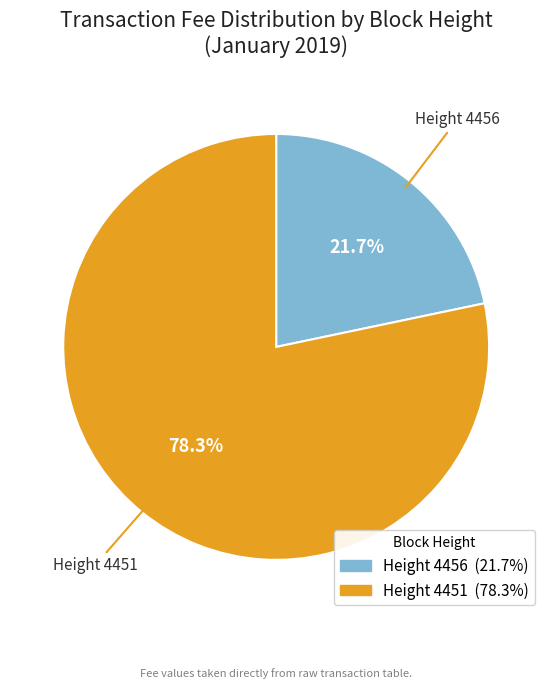

What is the majority slice?

Height 4451